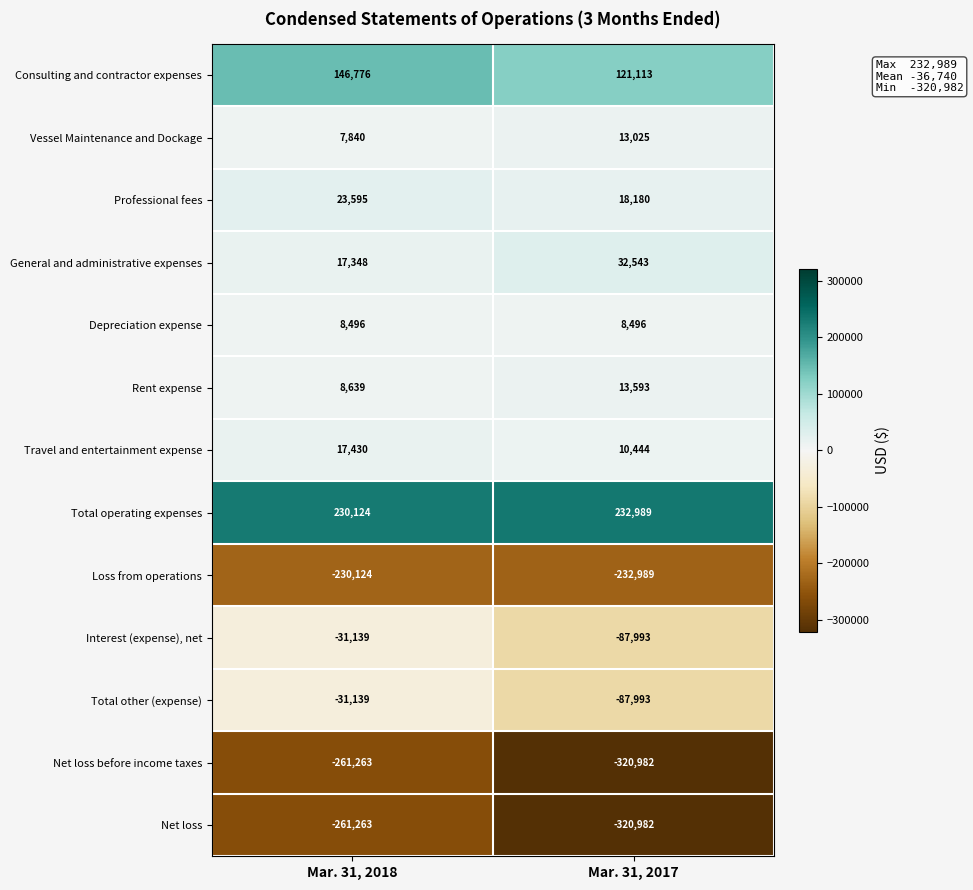

Reading left to right, extract all data points from this chart.

Consulting and contractor expenses: Mar. 31, 2018=146776	Mar. 31, 2017=121113
Vessel Maintenance and Dockage: Mar. 31, 2018=7840	Mar. 31, 2017=13025
Professional fees: Mar. 31, 2018=23595	Mar. 31, 2017=18180
General and administrative expenses: Mar. 31, 2018=17348	Mar. 31, 2017=32543
Depreciation expense: Mar. 31, 2018=8496	Mar. 31, 2017=8496
Rent expense: Mar. 31, 2018=8639	Mar. 31, 2017=13593
Travel and entertainment expense: Mar. 31, 2018=17430	Mar. 31, 2017=10444
Total operating expenses: Mar. 31, 2018=230124	Mar. 31, 2017=232989
Loss from operations: Mar. 31, 2018=-230124	Mar. 31, 2017=-232989
Interest (expense), net: Mar. 31, 2018=-31139	Mar. 31, 2017=-87993
Total other (expense): Mar. 31, 2018=-31139	Mar. 31, 2017=-87993
Net loss before income taxes: Mar. 31, 2018=-261263	Mar. 31, 2017=-320982
Net loss: Mar. 31, 2018=-261263	Mar. 31, 2017=-320982